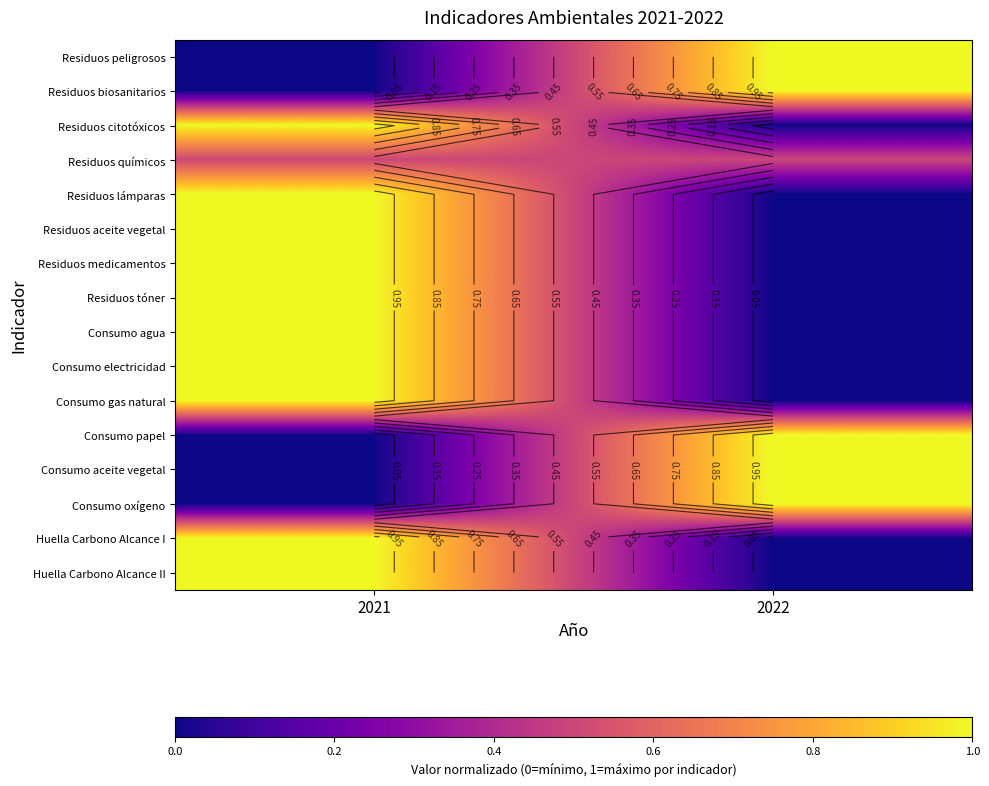

True or false: Consumo papel has a value of 0.3 at 2021.

False